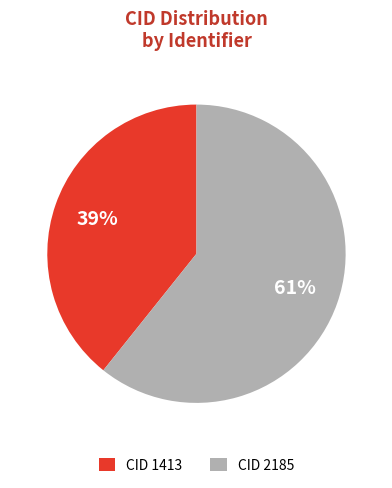

Rank the categories by value from lowest to highest.

CID 1413, CID 2185